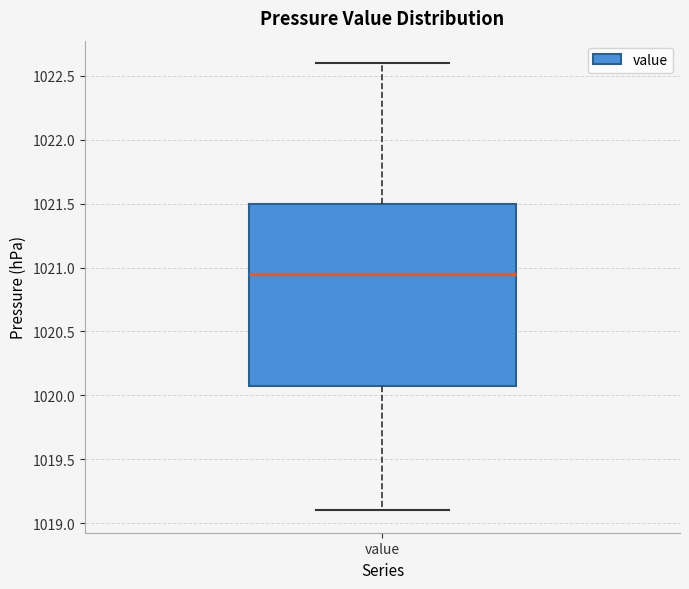

Where is the lower edge of the box for value on the y-axis? The values are not printed on the chart, so give them approximately, as read against the axis.

1020.10